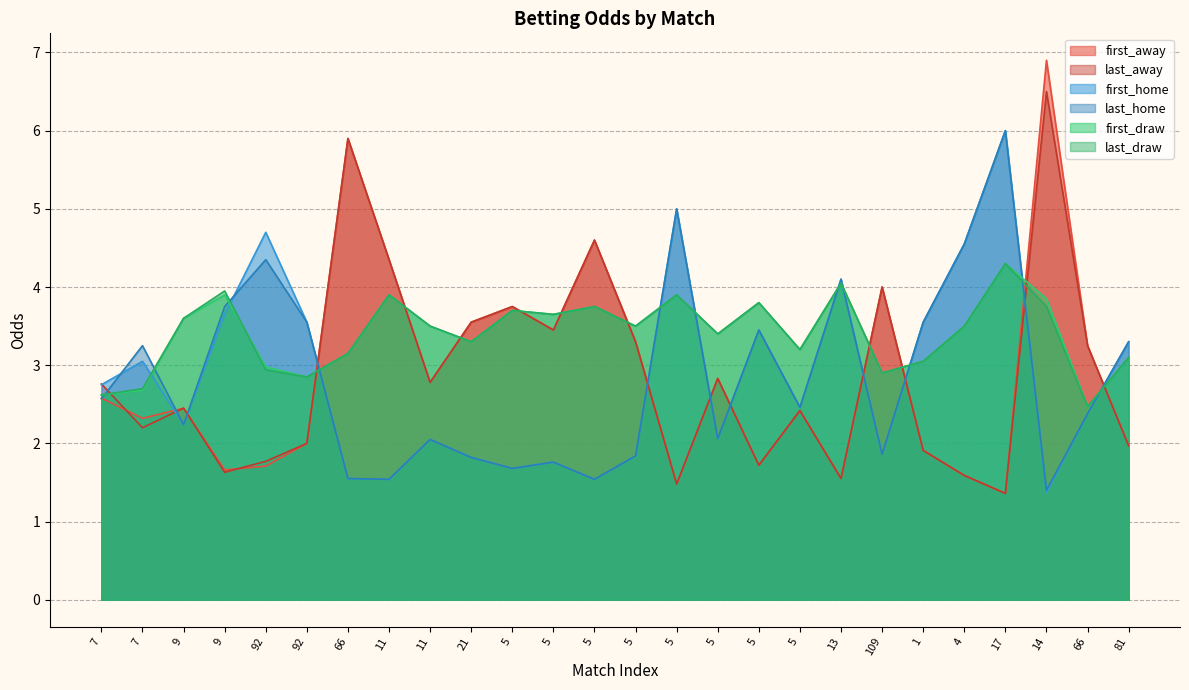

What is the difference between the maximum and minimum values in the last_draw series?

1.8